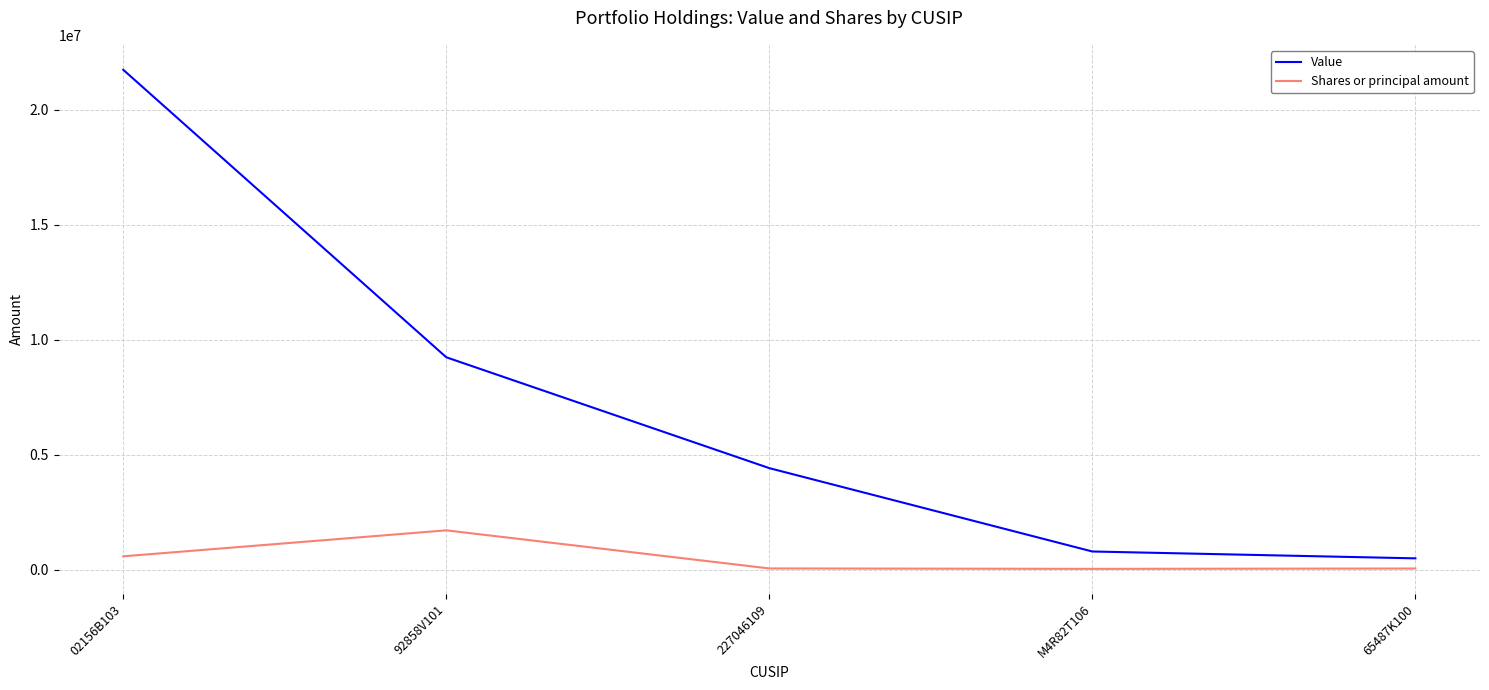

What is the sum of the Shares or principal amount values at 227046109 and 65487K100?

96986